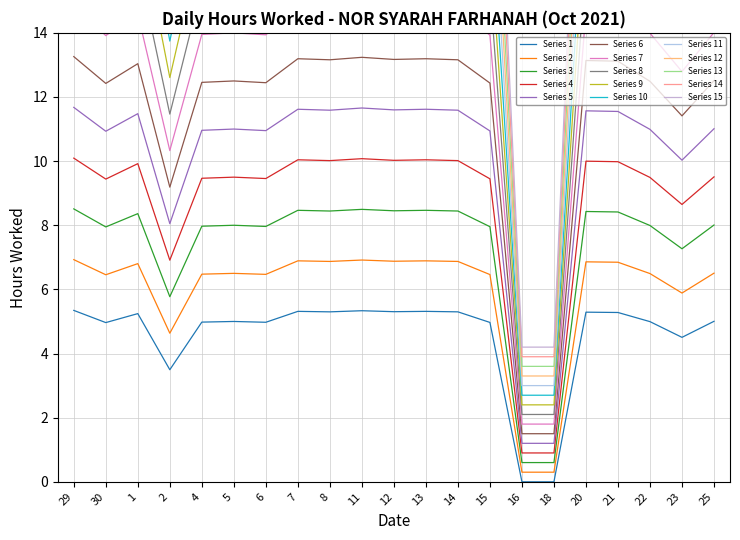

What is the minimum value for Series 5?

1.2